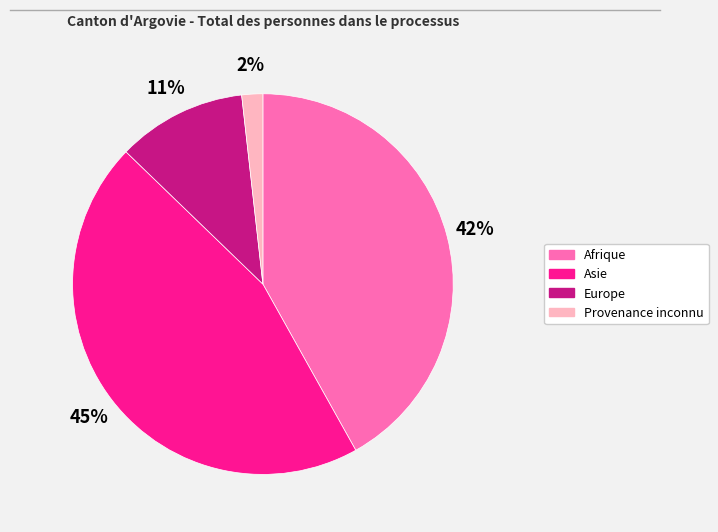

Is there any slice that represents more than half of the pie?

No